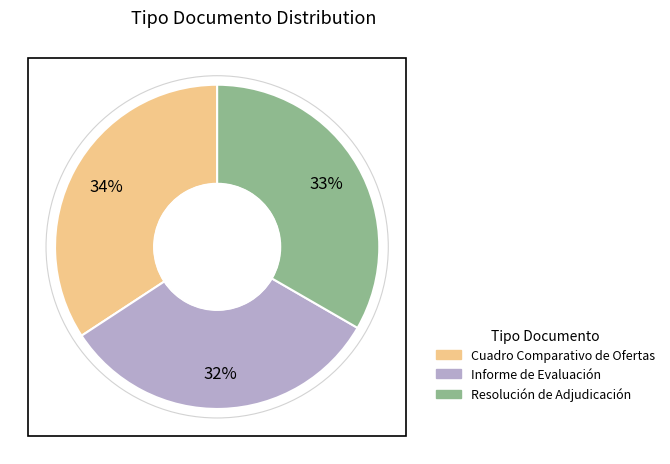

How many slices are in this pie chart?

3